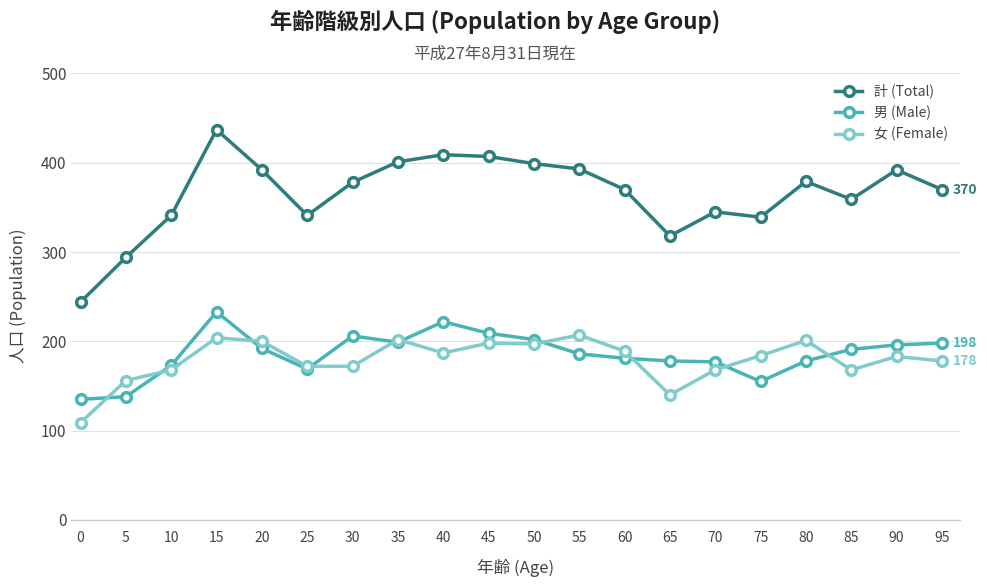

What is the sum of all 計 (Total) values?

7308